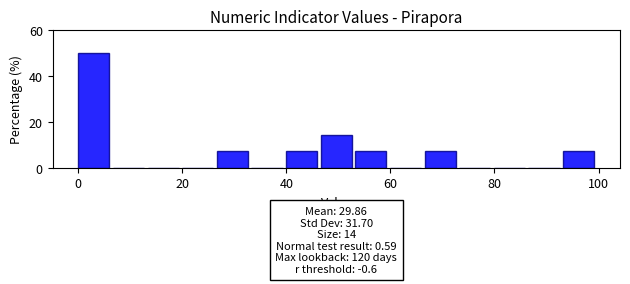

Read against the x-axis, roughly where is the centre of the tallest bar?

2